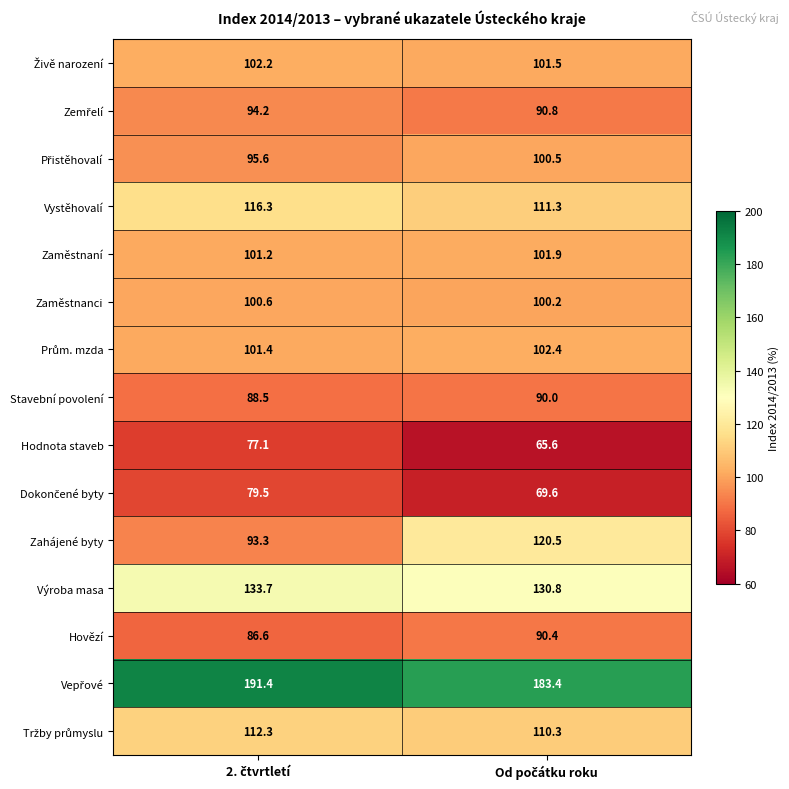

What is the minimum value shown in the chart?

65.6